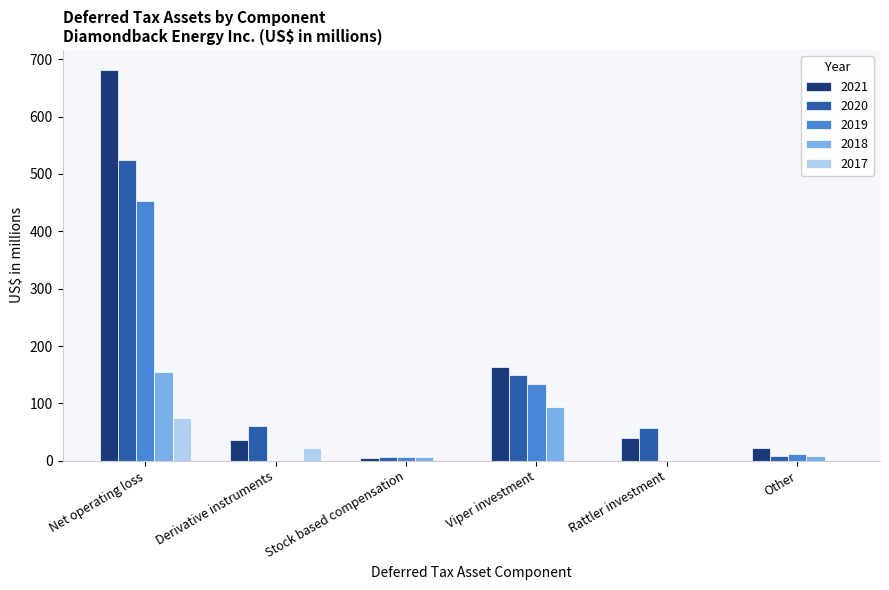

Which series has the largest total across all categories?

2021